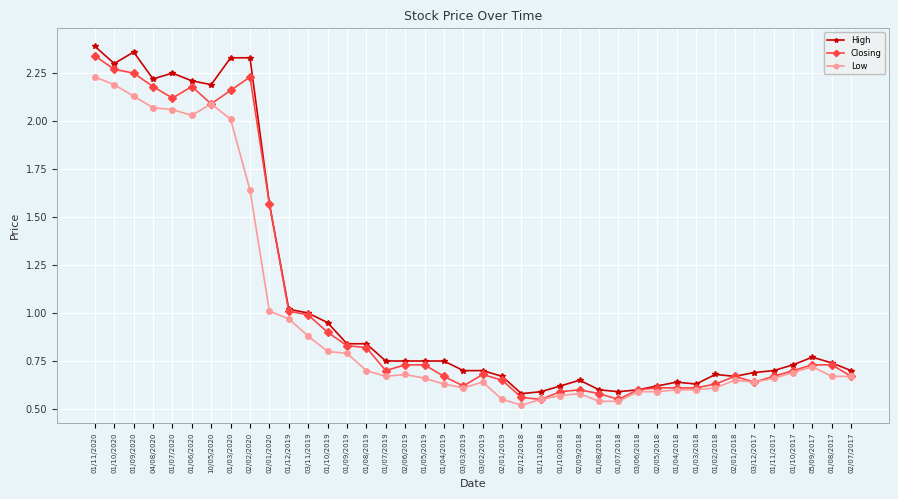

Which series has the widest spread of values?

High